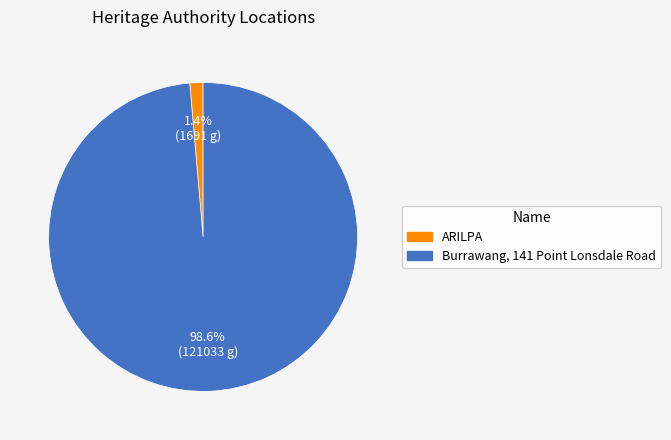

Do Burrawang, 141 Point Lonsdale Road and ARILPA together represent more than half of the pie?

Yes